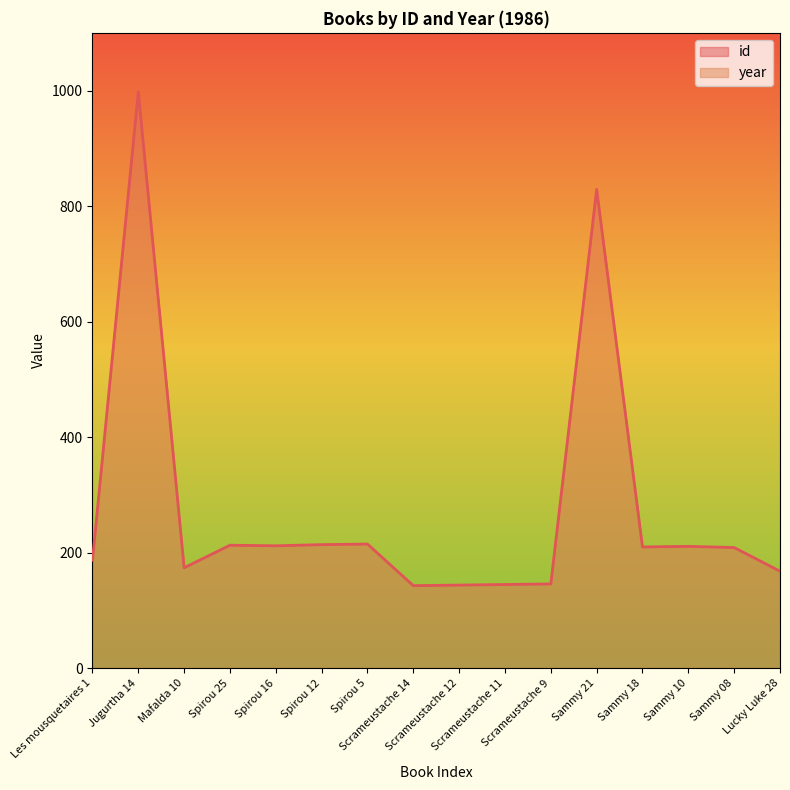

List the labels in order of value, smallest first.

Scrameustache 14, Scrameustache 12, Scrameustache 11, Scrameustache 9, Lucky Luke 28, Mafalda 10, Les mousquetaires 1, Sammy 08, Sammy 18, Sammy 10, Spirou 16, Spirou 25, Spirou 12, Spirou 5, Sammy 21, Jugurtha 14